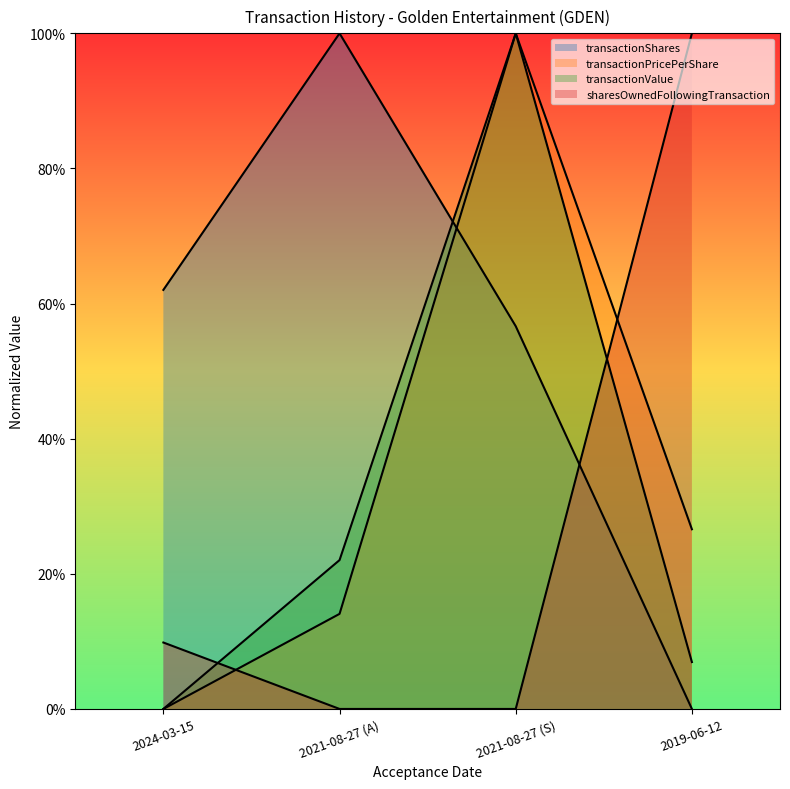

What is the label of the 4th point from the right?

2024-03-15